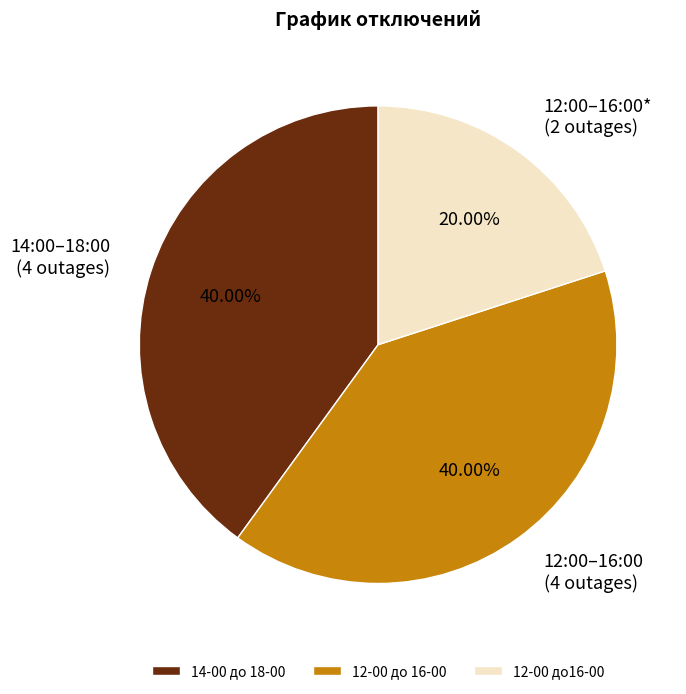

Is it true that 12-00 до 16-00 is 40% of the pie?

True